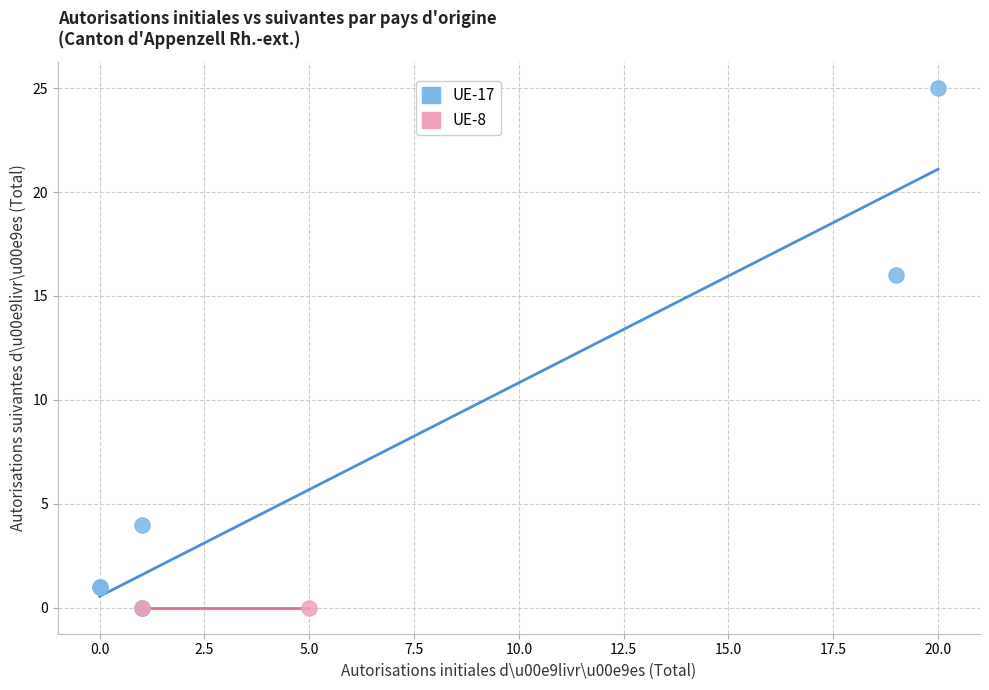

What are all the series names shown in the legend?

UE-17, UE-8